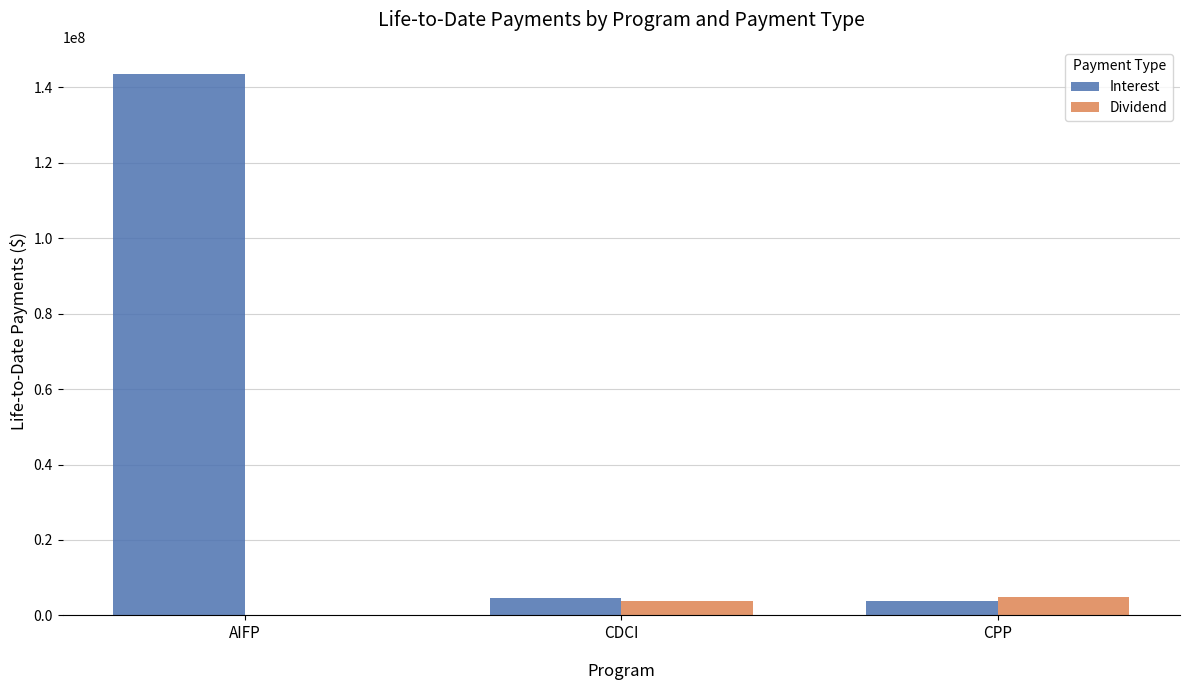

What is the sum of the Interest values at CPP and AIFP?

147309098.6